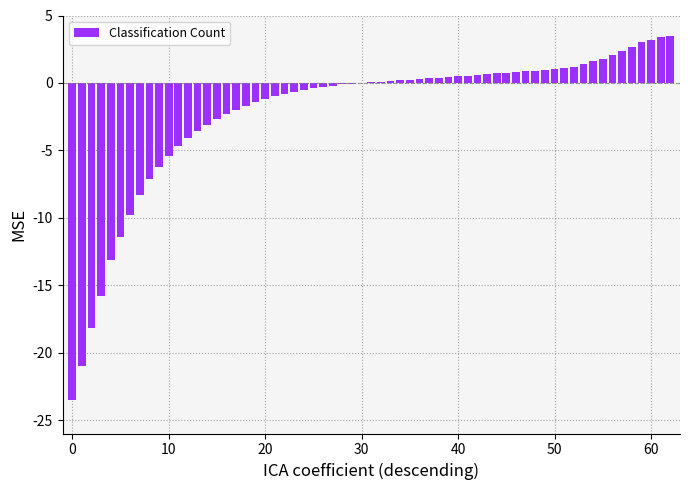

Count the number of data series in this chart.

1